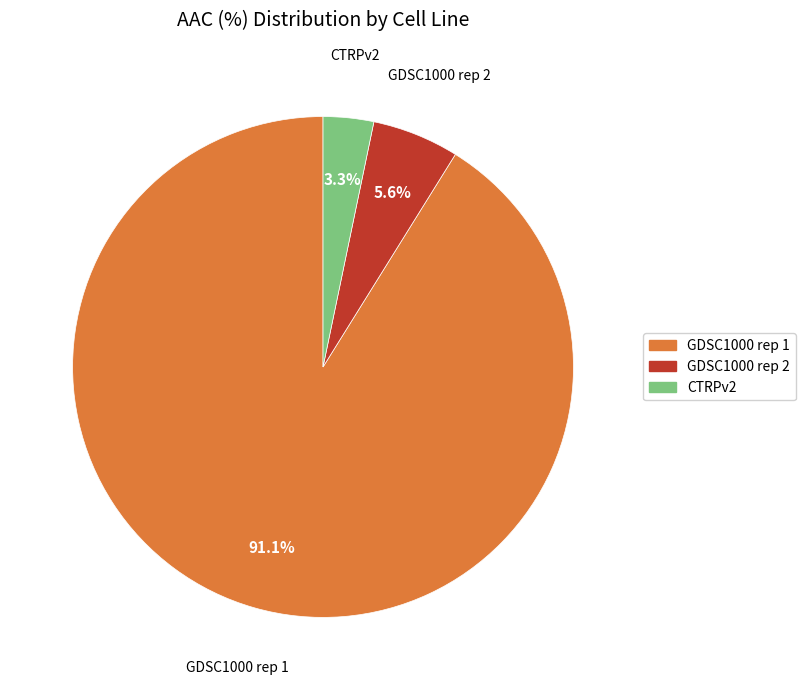

Which has a higher value, GDSC1000 rep 1 or GDSC1000 rep 2?

GDSC1000 rep 1